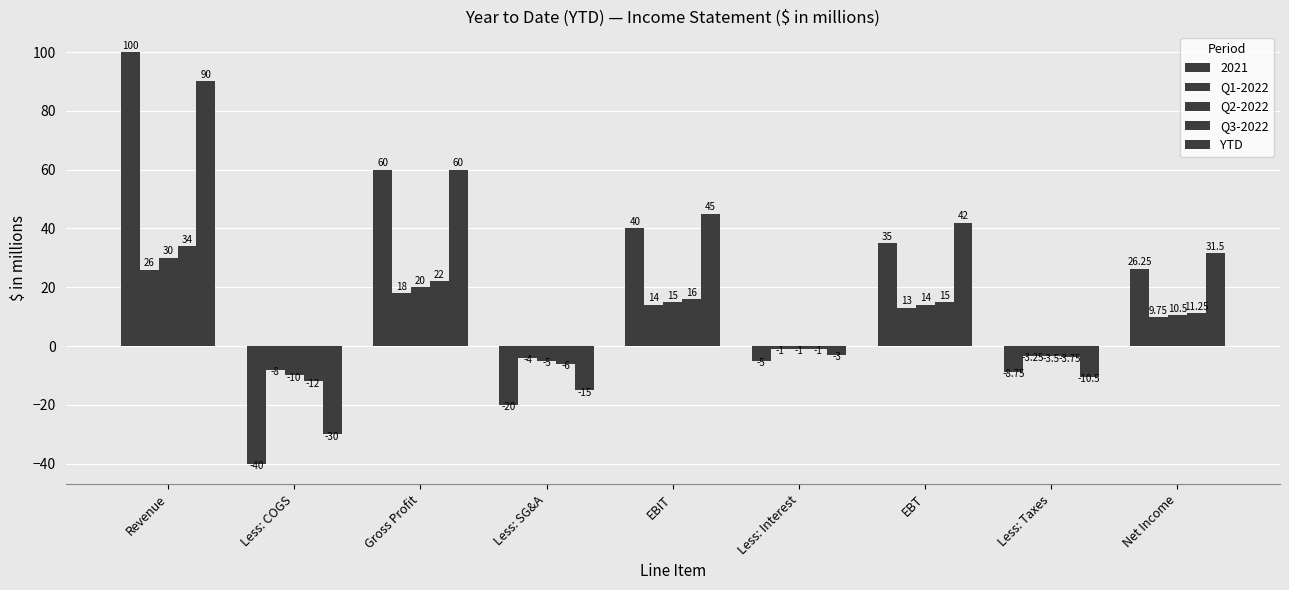

The value of Q3-2022 at EBIT is 23.5. True or false?

False